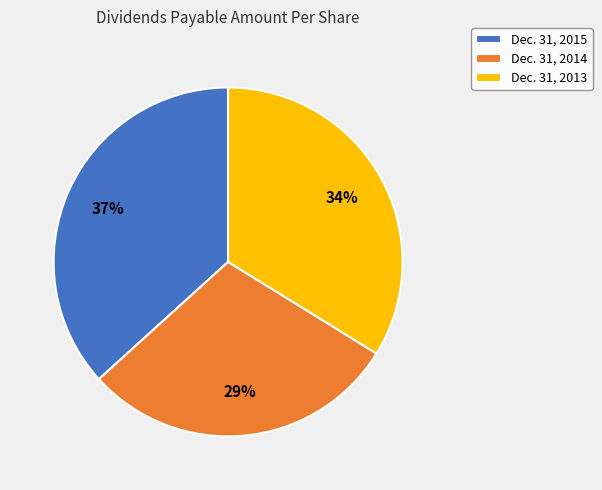

Between Dec. 31, 2015 and Dec. 31, 2013, which is larger?

Dec. 31, 2015